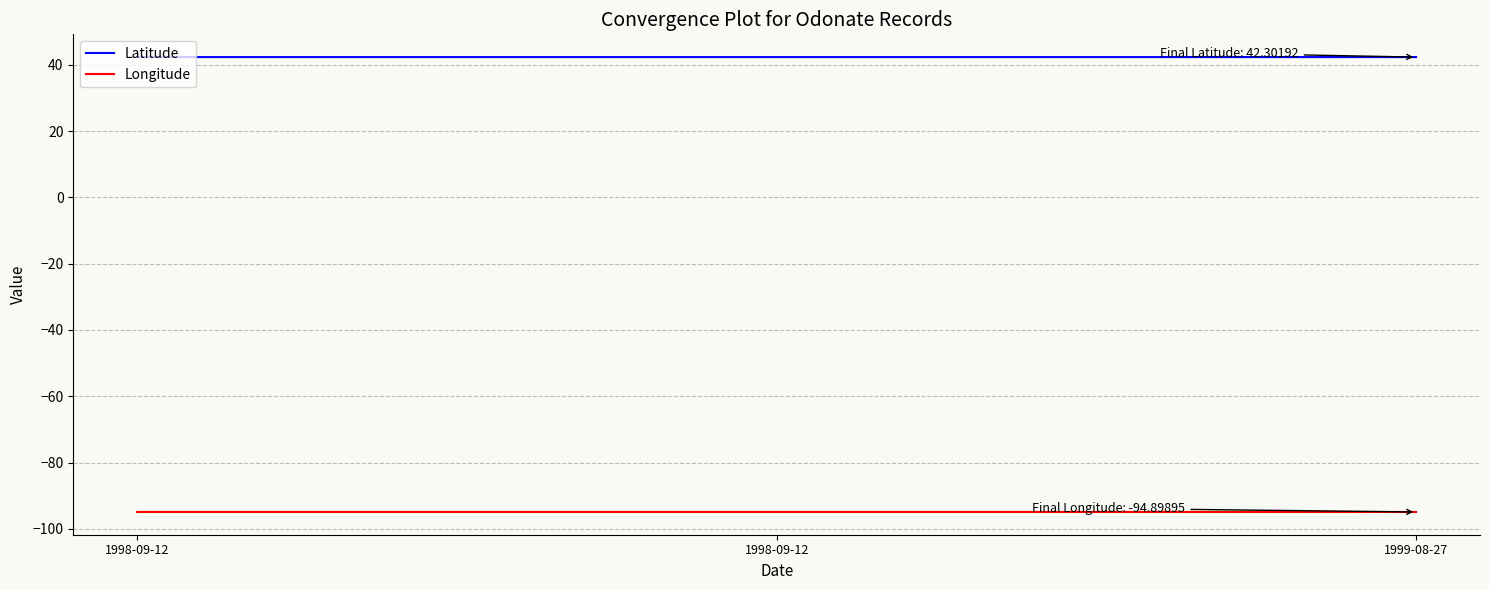

What is the label of the 2nd point from the left?

1998-09-12